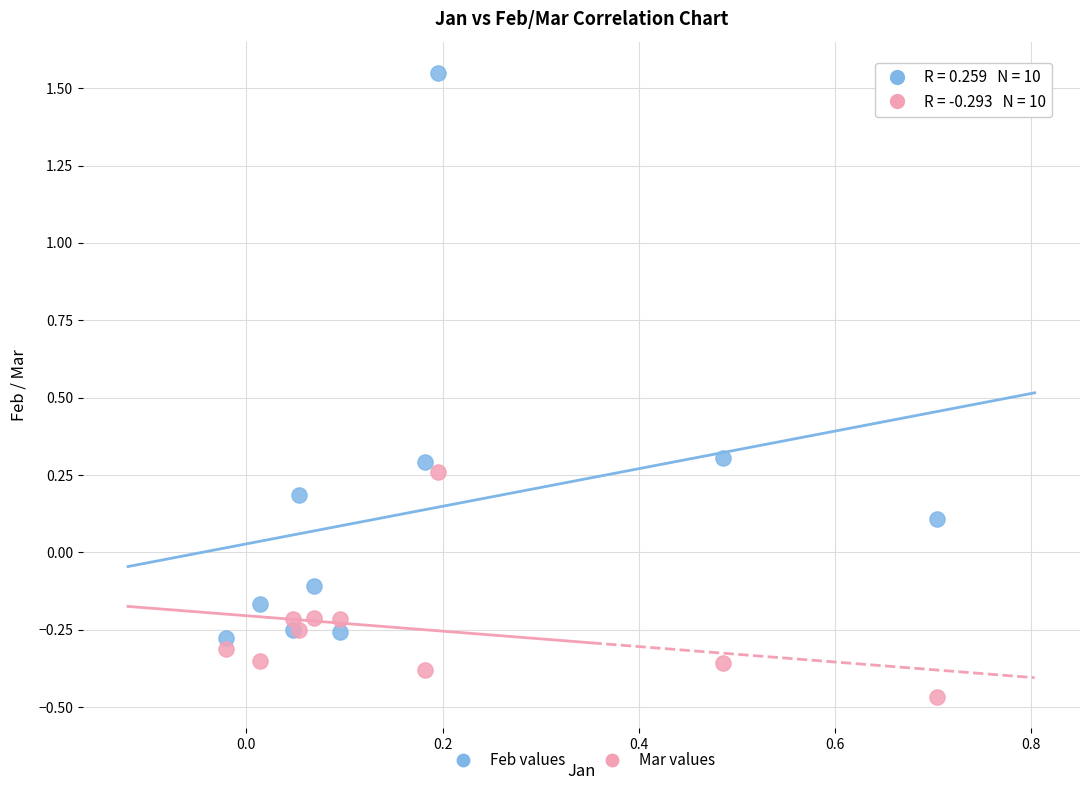

Which series has the largest Y range (max minus min)?

Feb values